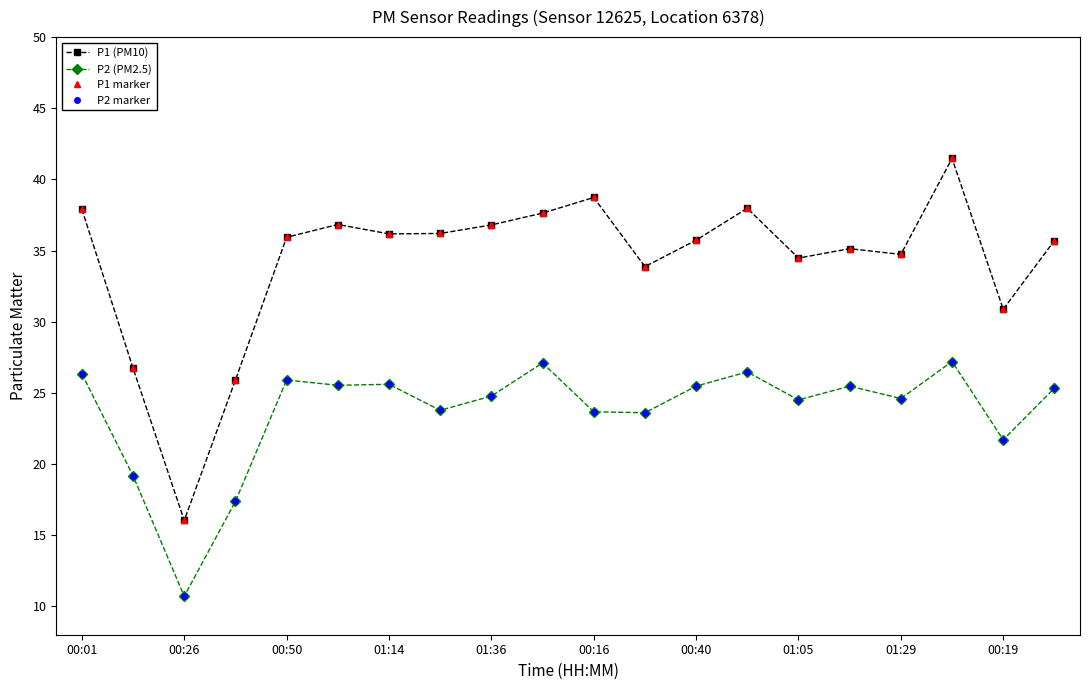

Which series has the widest spread of values?

P1 (PM10)